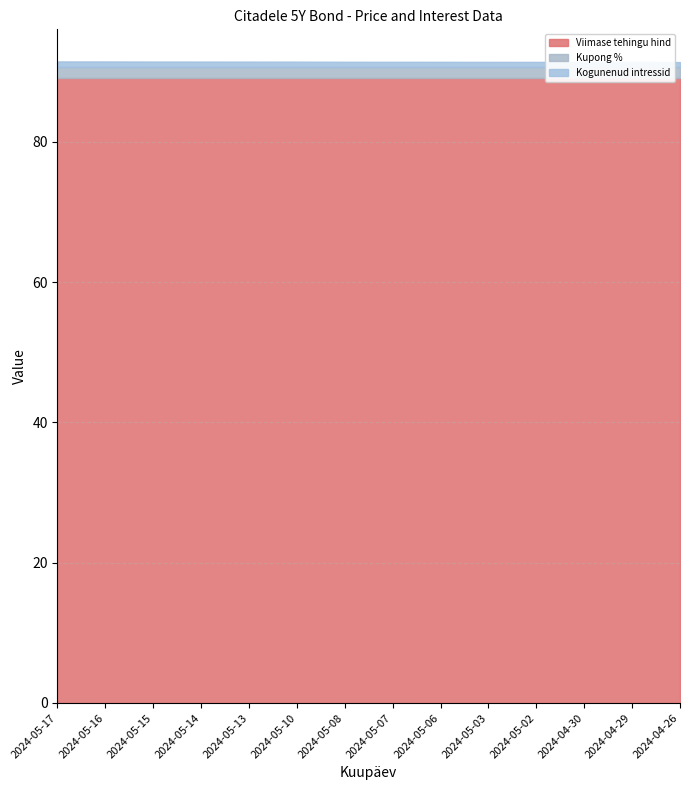

True or false: Viimase tehingu hind and Kupong % cross at least once.

False